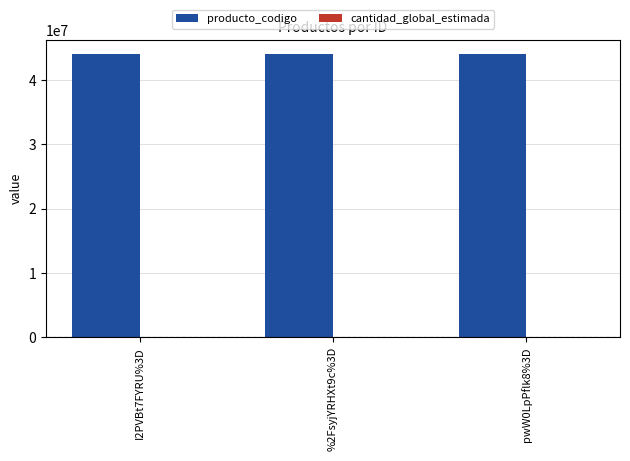

What is the spread (max minus min) of values at I2PVBt7FYRU%3D?

44103093